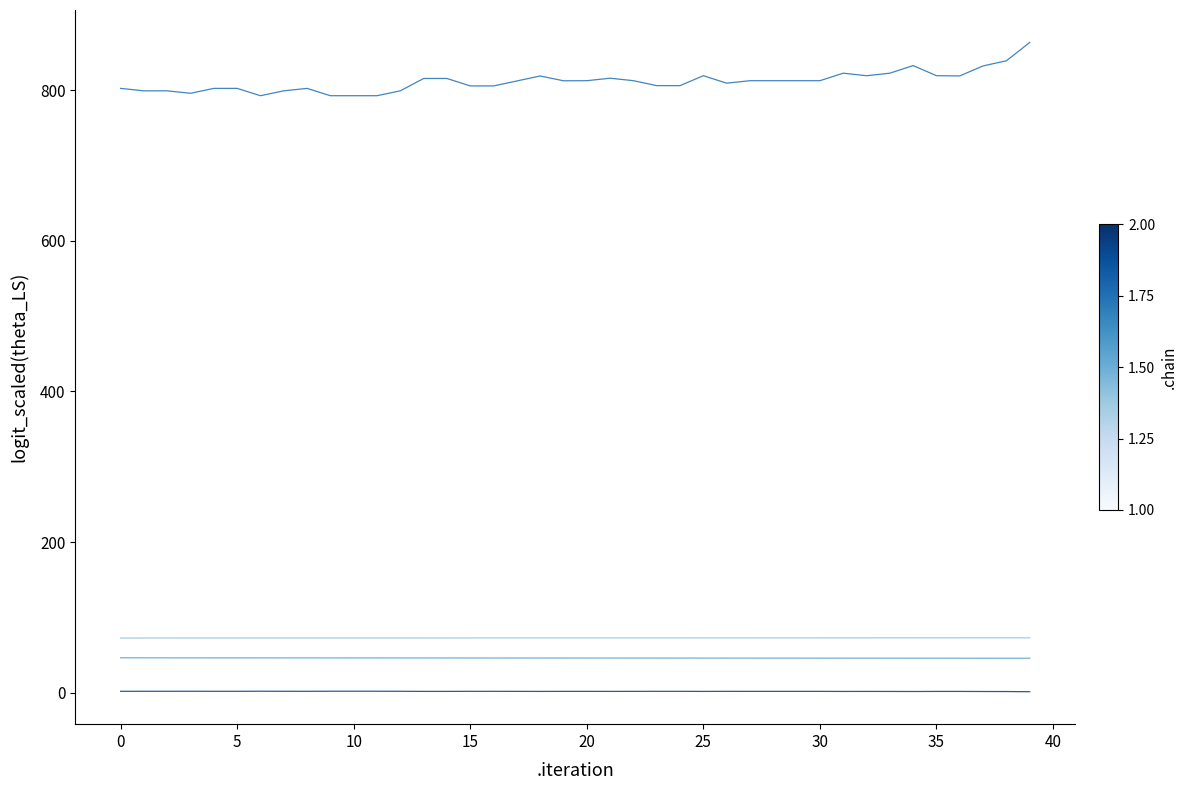

What is the greatest value displayed?

863.5